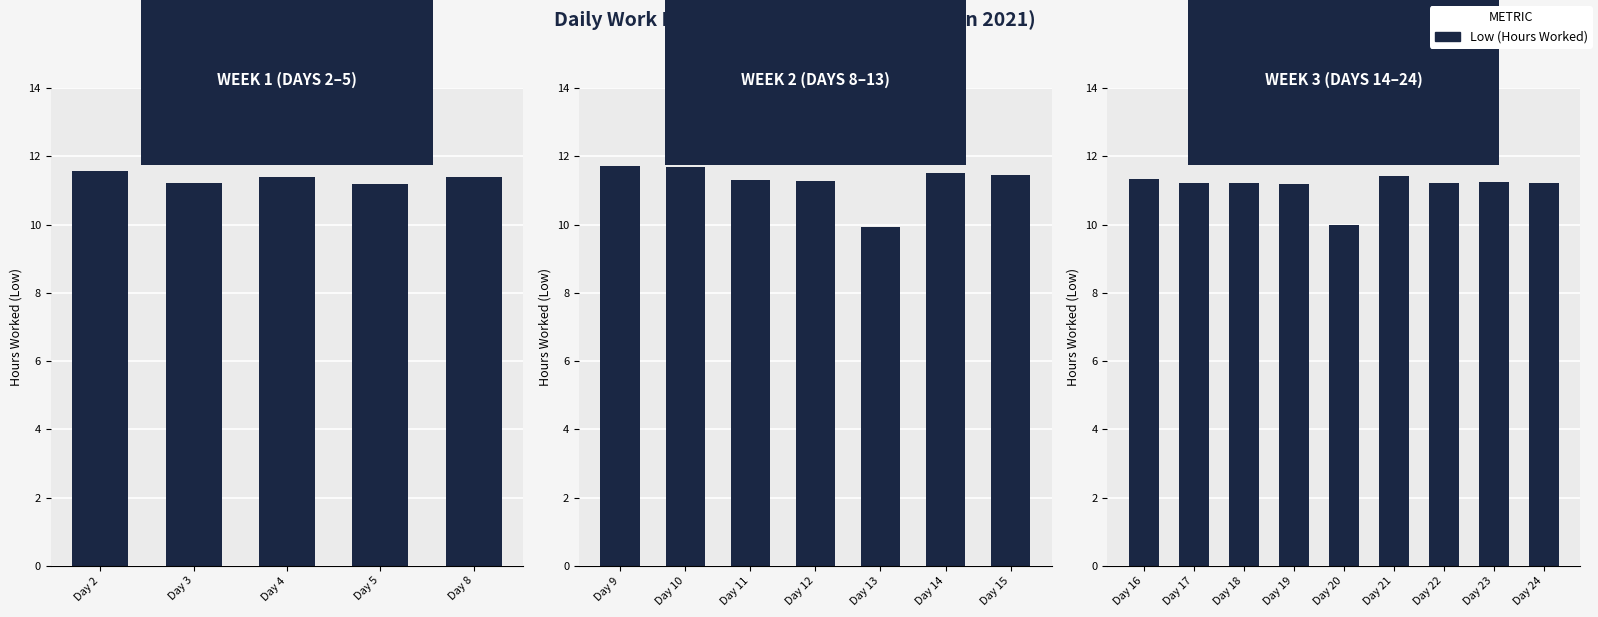

Read the value at Day 23.

11.2